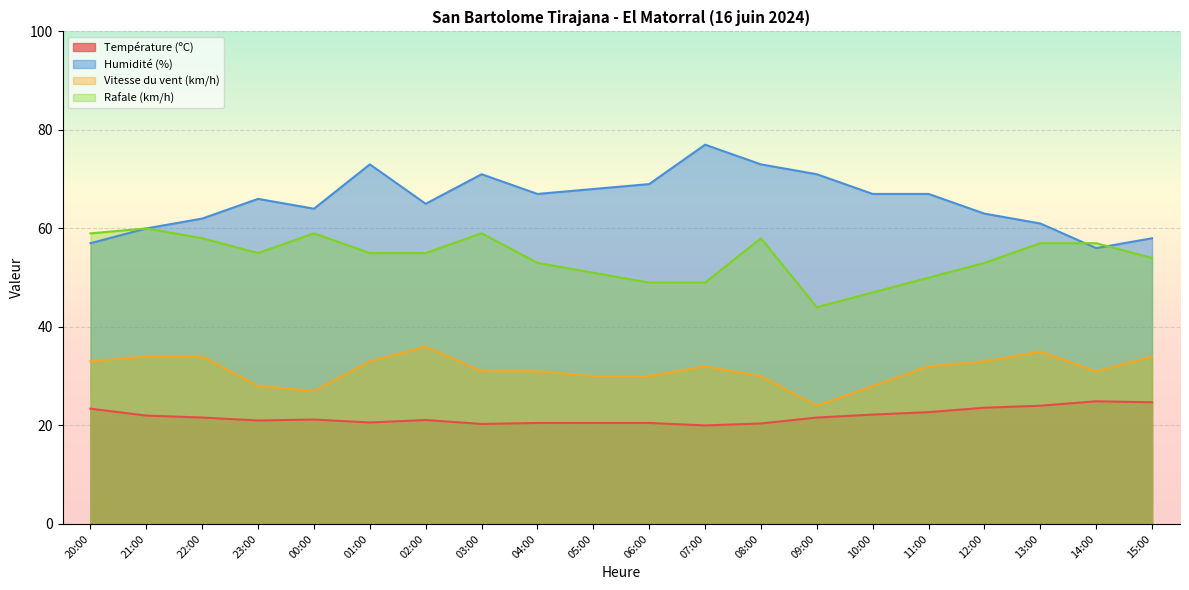

Which category has the lowest value in the Humidité (%) series?

14:00